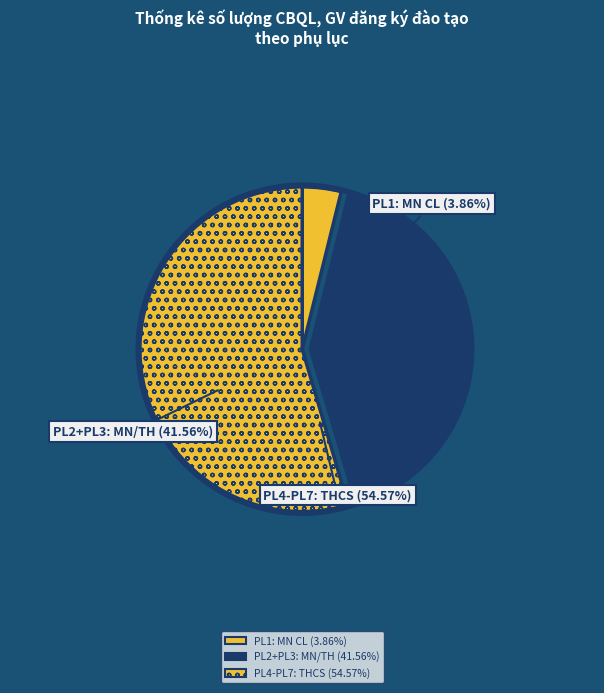

Which category has the smallest portion of the pie?

PL1
(MN CL TC-ĐH)